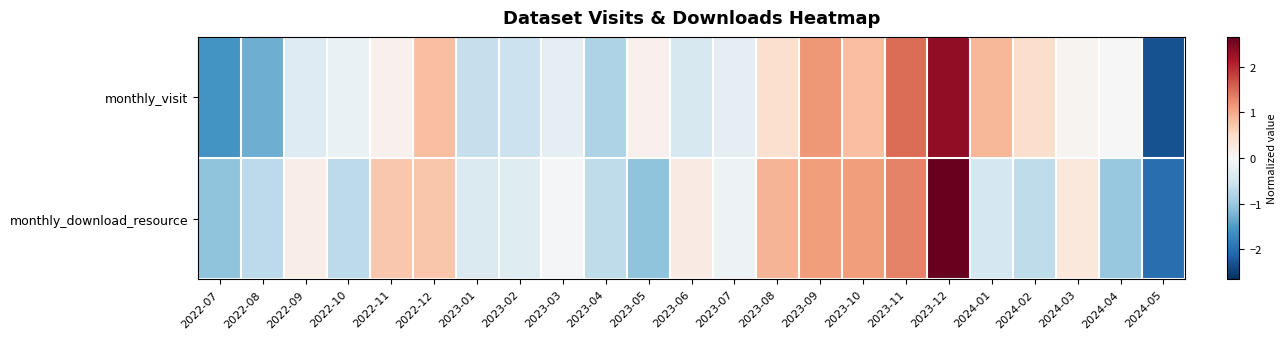

Reading left to right, extract all data points from this chart.

monthly_visit: 2022-07=-1.6	2022-08=-1.3	2022-09=-0.3	2022-10=-0.2	2022-11=0.1	2022-12=0.8	2023-01=-0.6	2023-02=-0.6	2023-03=-0.3	2023-04=-0.8	2023-05=0.1	2023-06=-0.4	2023-07=-0.3	2023-08=0.4	2023-09=1.1	2023-10=0.8	2023-11=1.5	2023-12=2.3	2024-01=0.9	2024-02=0.5	2024-03=0.1	2024-04=-0.0	2024-05=-2.3
monthly_download_resource: 2022-07=-1.1	2022-08=-0.7	2022-09=0.2	2022-10=-0.7	2022-11=0.7	2022-12=0.7	2023-01=-0.4	2023-02=-0.3	2023-03=-0.1	2023-04=-0.7	2023-05=-1.1	2023-06=0.2	2023-07=-0.1	2023-08=0.9	2023-09=1.1	2023-10=1.1	2023-11=1.3	2023-12=2.7	2024-01=-0.5	2024-02=-0.7	2024-03=0.3	2024-04=-1.0	2024-05=-2.0